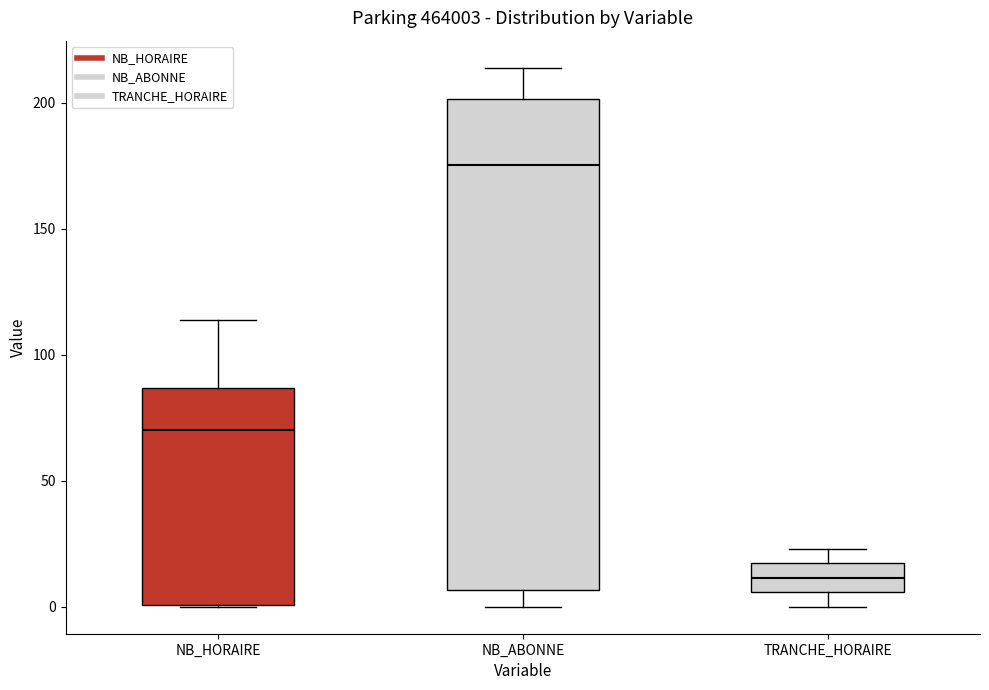

Which box is the tallest, from its lower edge to its upper edge?

NB_ABONNE